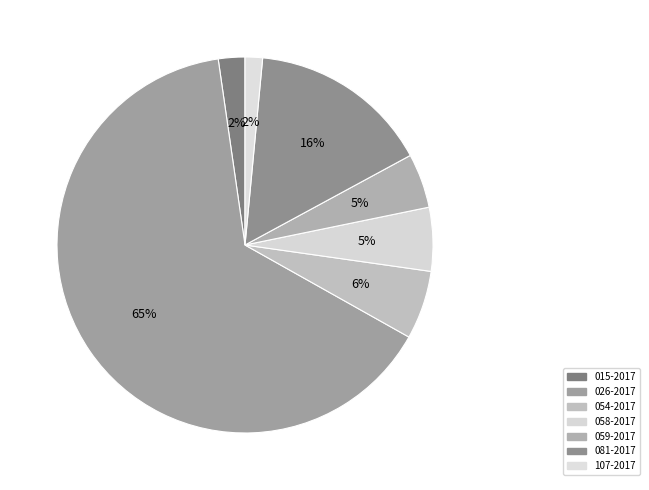

Rank the categories by value from lowest to highest.

107-2017, 015-2017, 059-2017, 058-2017, 054-2017, 081-2017, 026-2017